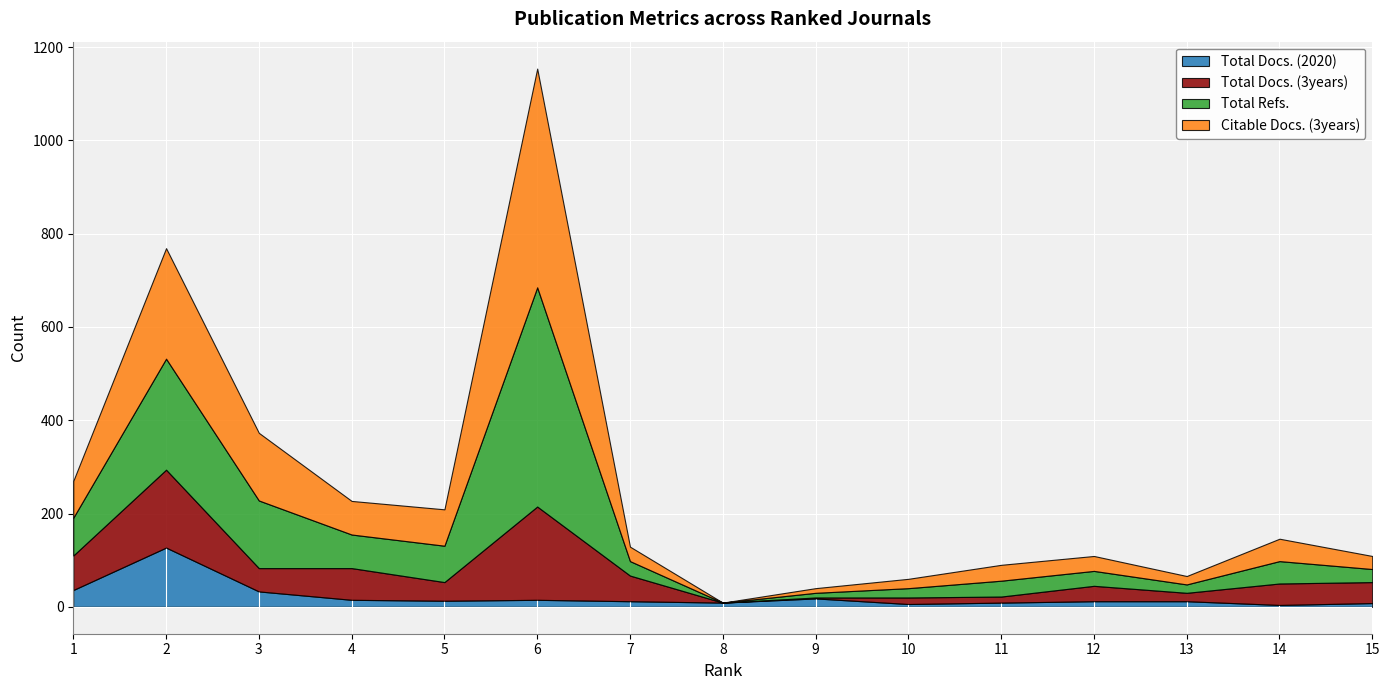

Between which two adjacent categories do Citable Docs. (3years) and Total Docs. (3years) first intersect?

6 and 7